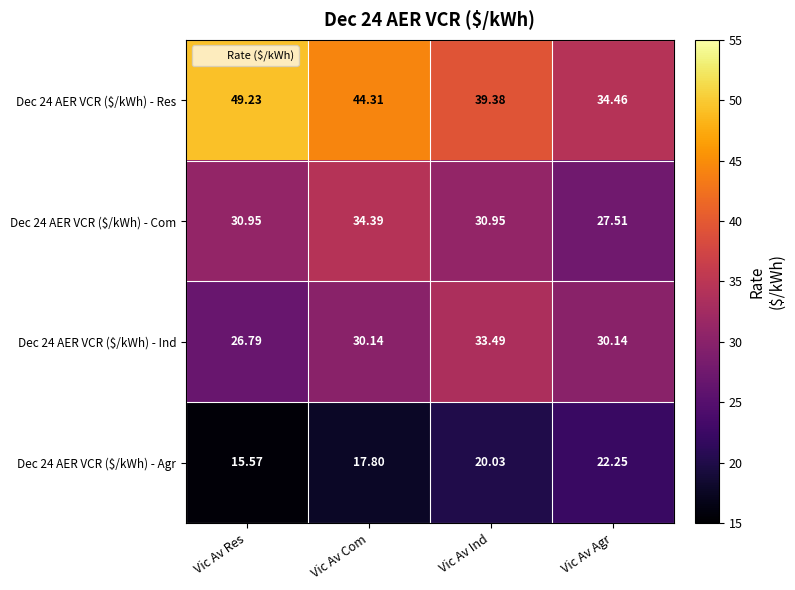

At which category is the sum across all series the highest?

Vic Av Com